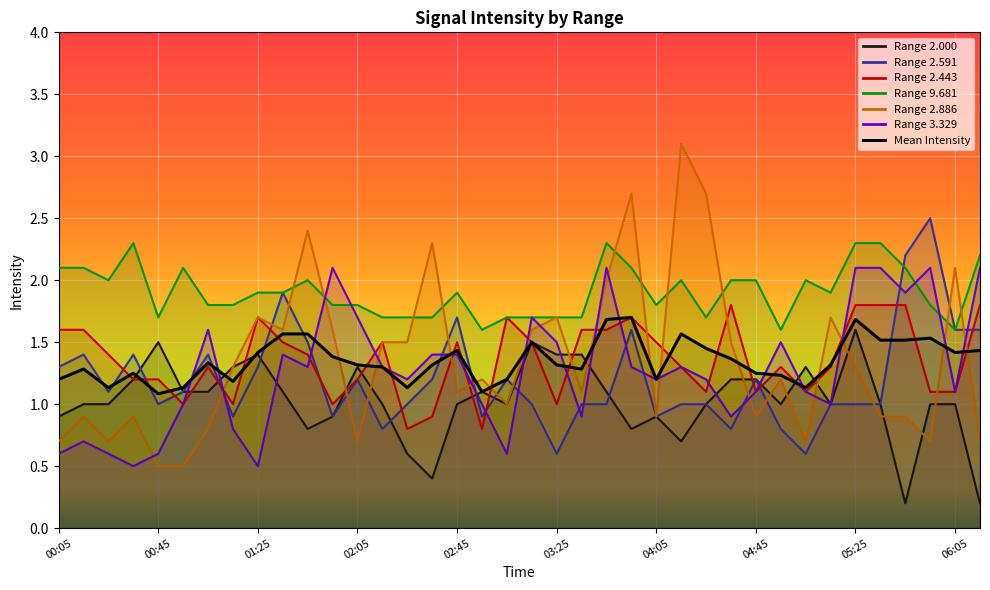

Where is the first local maximum for 2.443?

01:05